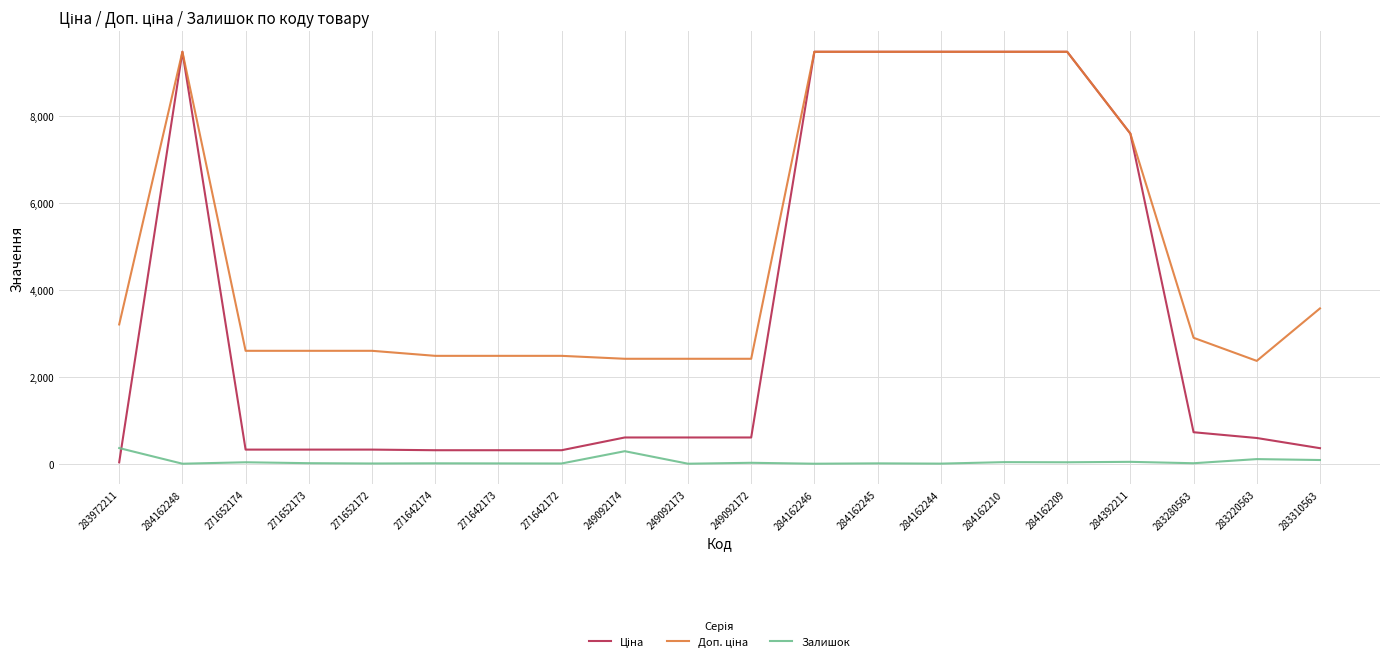

What is the greatest value displayed?

9480.1